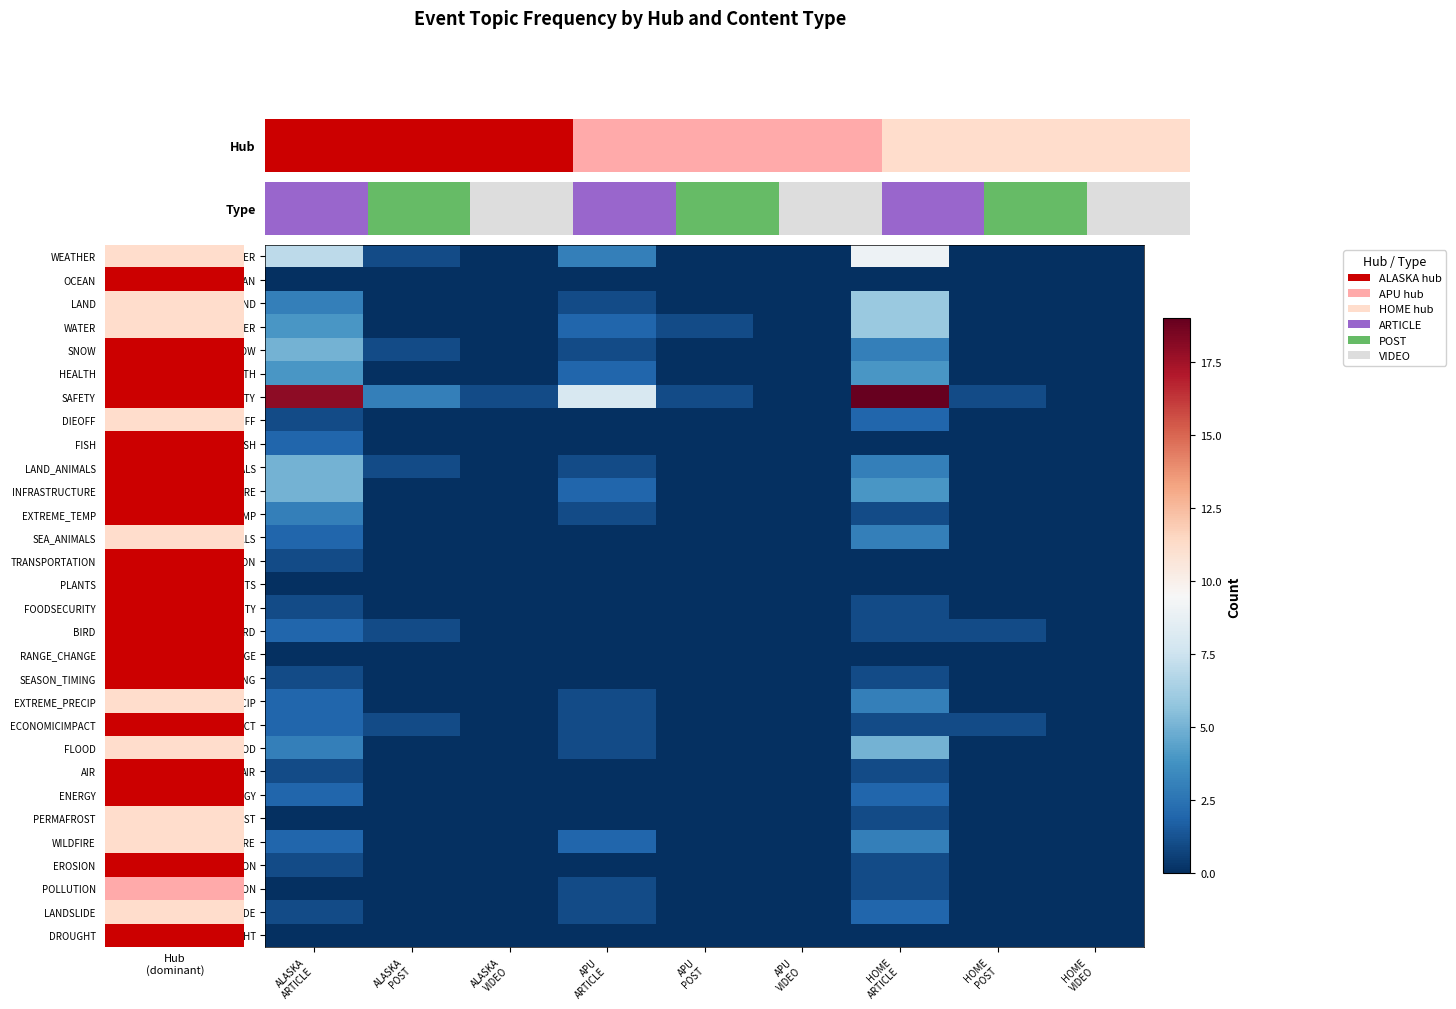

At how many categories does at least one series exceed 3?

3